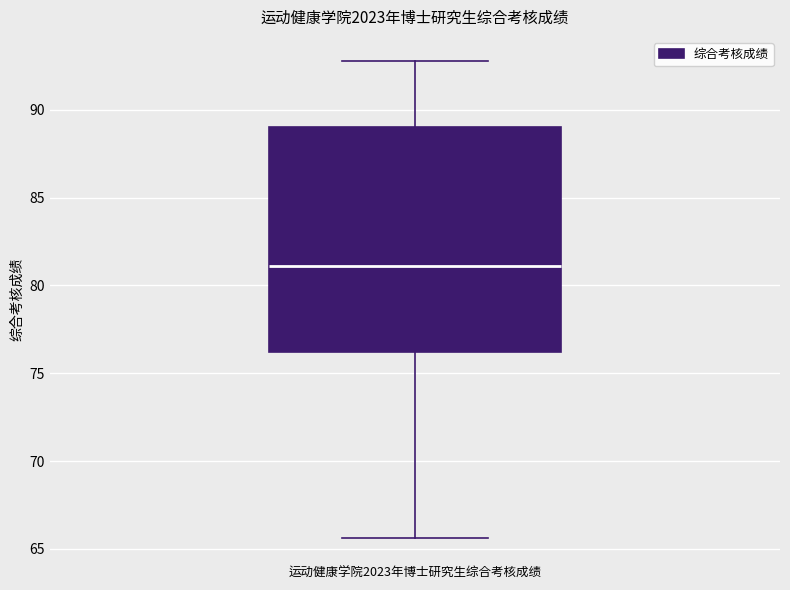

Read this box plot against the y-axis: the position of the median line, the range covered by the box, and the ends of both whiskers. The values are not printed on the chart, so give them approximately, as read against the axis.

median 81.0, box 76.0 to 89.0, whiskers 65.5 to 93.0